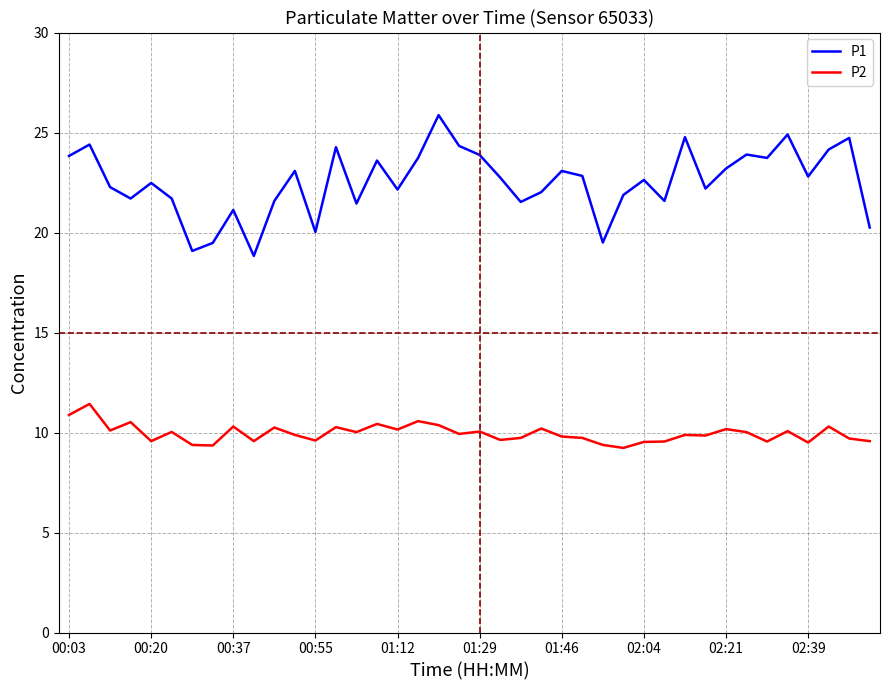

What are all the series names shown in the legend?

P1, P2